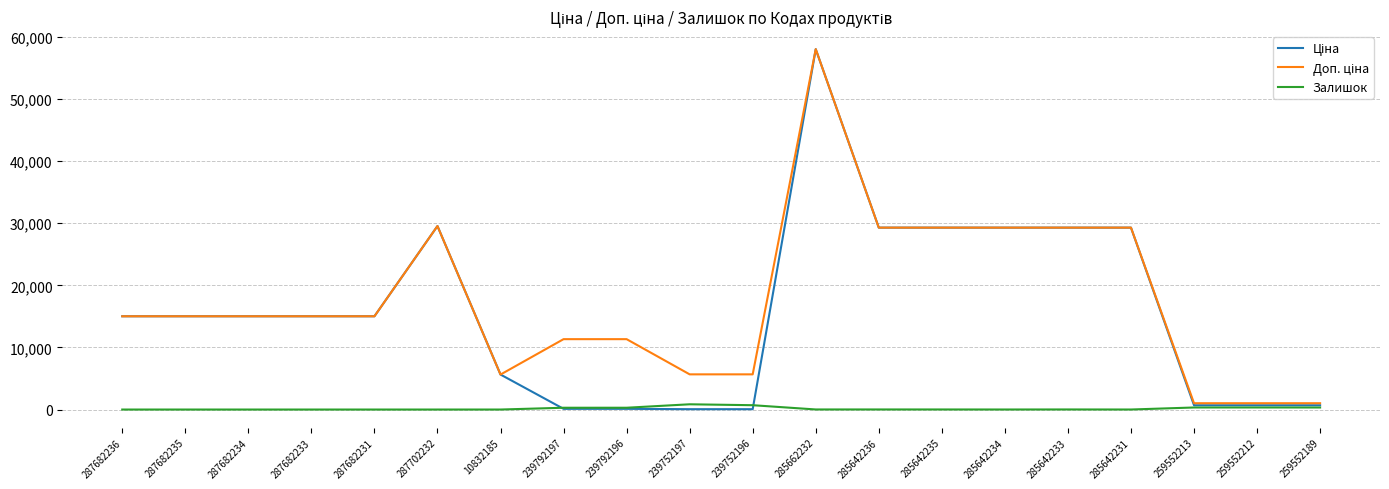

What is the total value across all series at 259552189?

2035.9